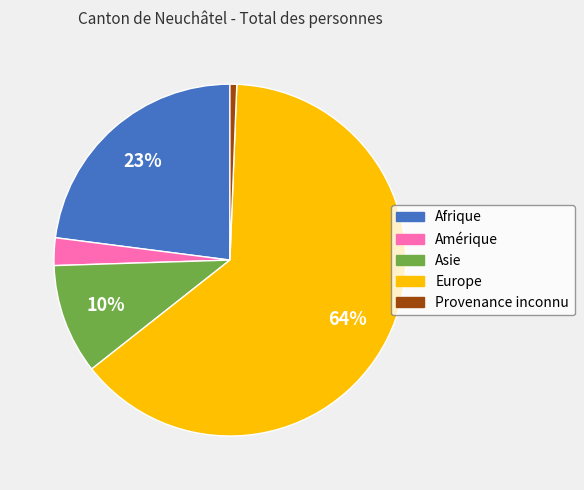

To the nearest percent, what is the difference between the Provenance inconnu and Amérique slice percentages?

2%